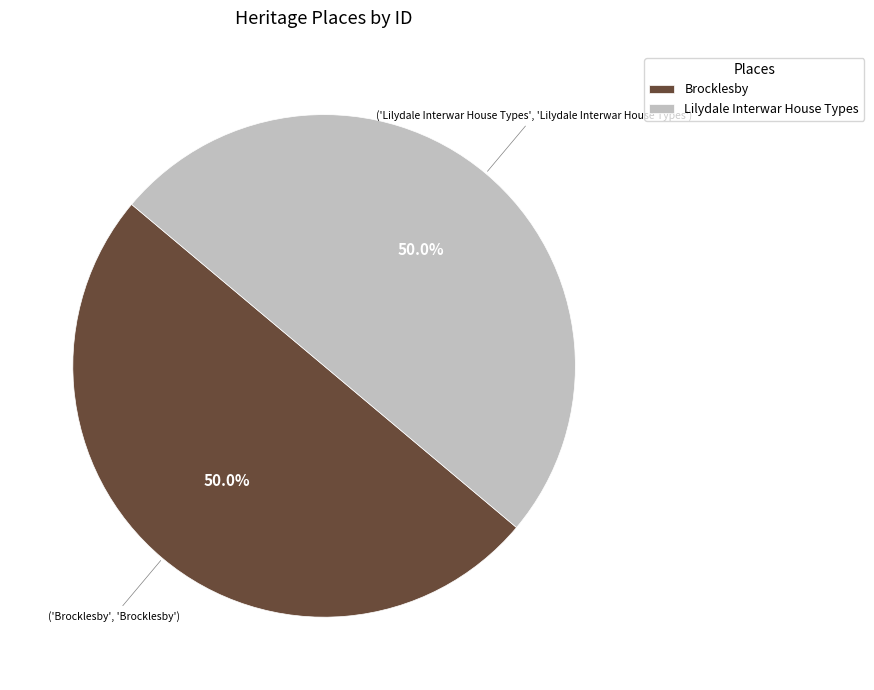

True or false: Lilydale Interwar House Types accounts for 50% of the total.

True